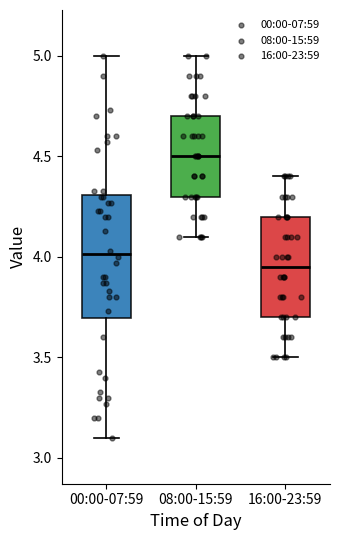

Comparing the boxes themselves (not the whiskers), which one is the tallest?

00:00-07:59